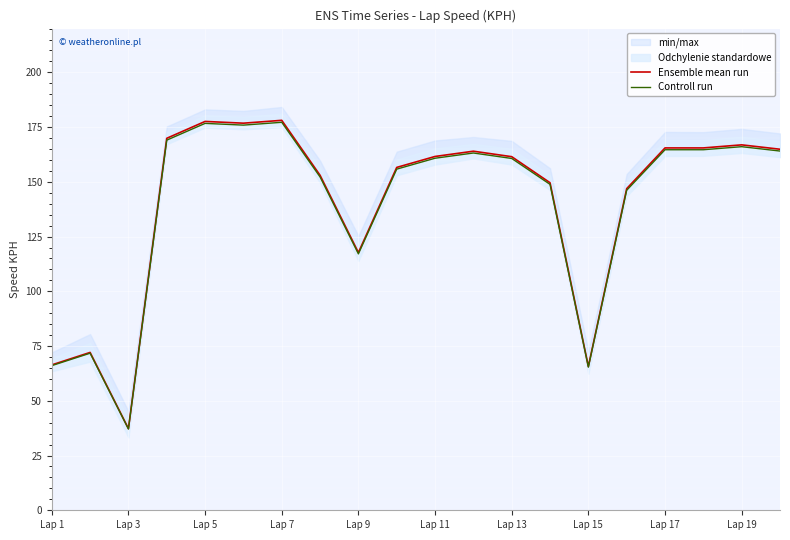

Reading left to right, list all the values displayed in this chart.

Ensemble mean run: 66.4	72.1	37.3	169.9	177.6	176.8	178.1	153.0	117.7	156.6	161.6	164.0	161.5	149.6	65.7	146.9	165.5	165.5	166.9	164.9
Controll run: 66.1	71.7	37.1	169.1	176.7	175.9	177.2	152.2	117.1	155.8	160.8	163.2	160.7	148.9	65.4	146.2	164.7	164.7	166.1	164.1